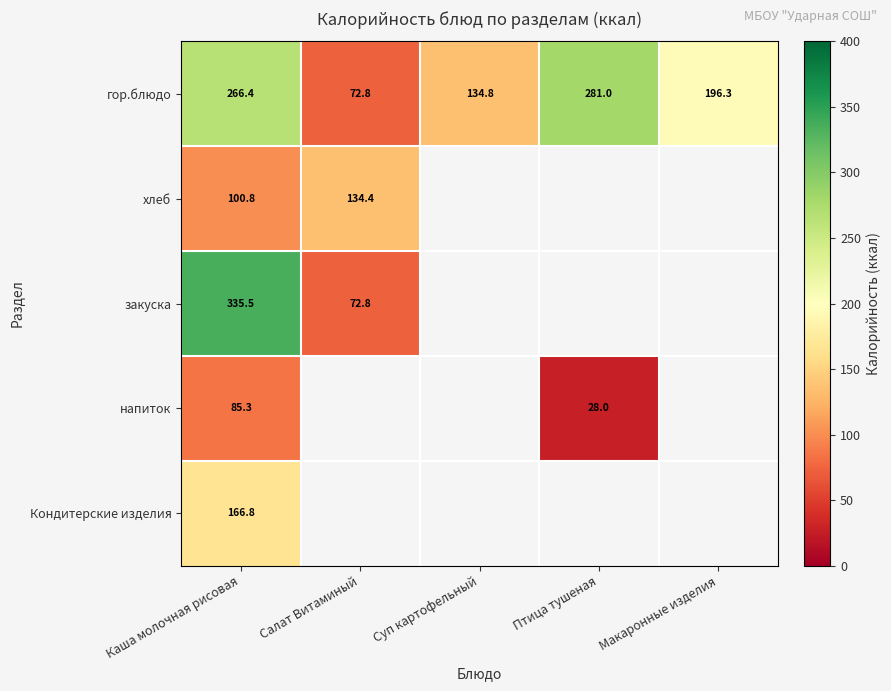

What is the maximum value for гор.блюдо?

281.0